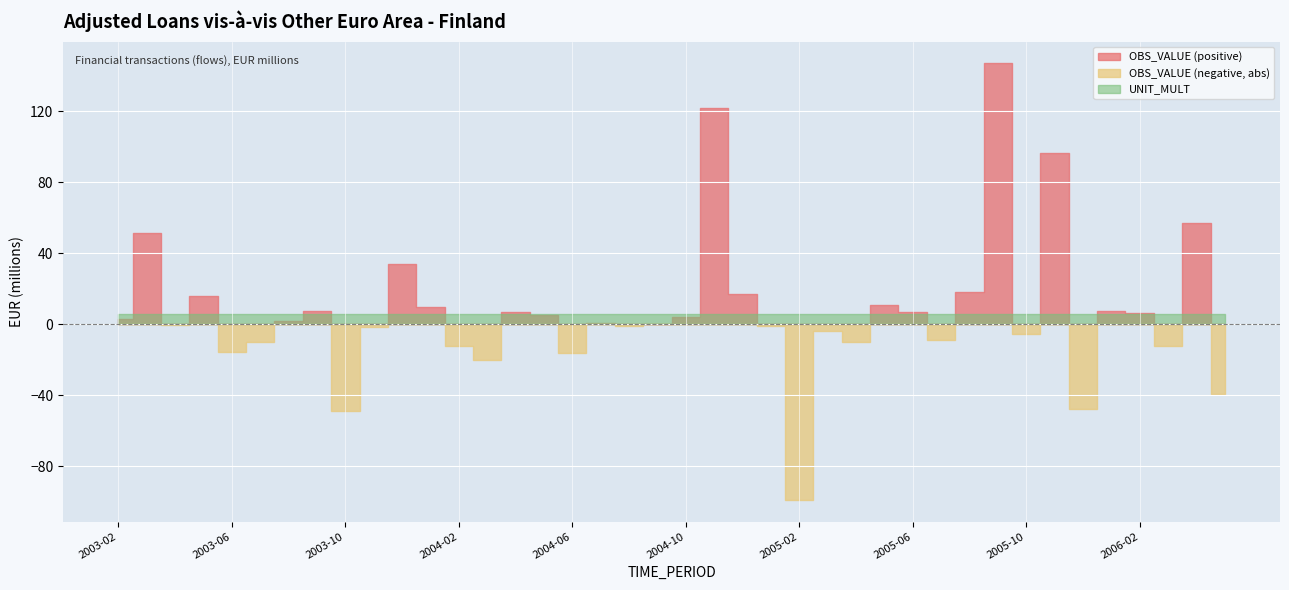

Is it true that UNIT_MULT equals 6.0 at 2005-05?

True